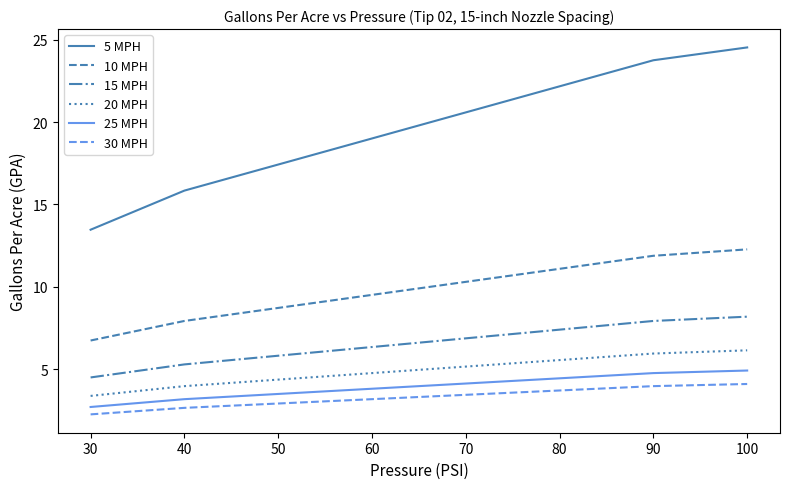

True or false: 20 MPH and 15 MPH intersect in this chart.

False